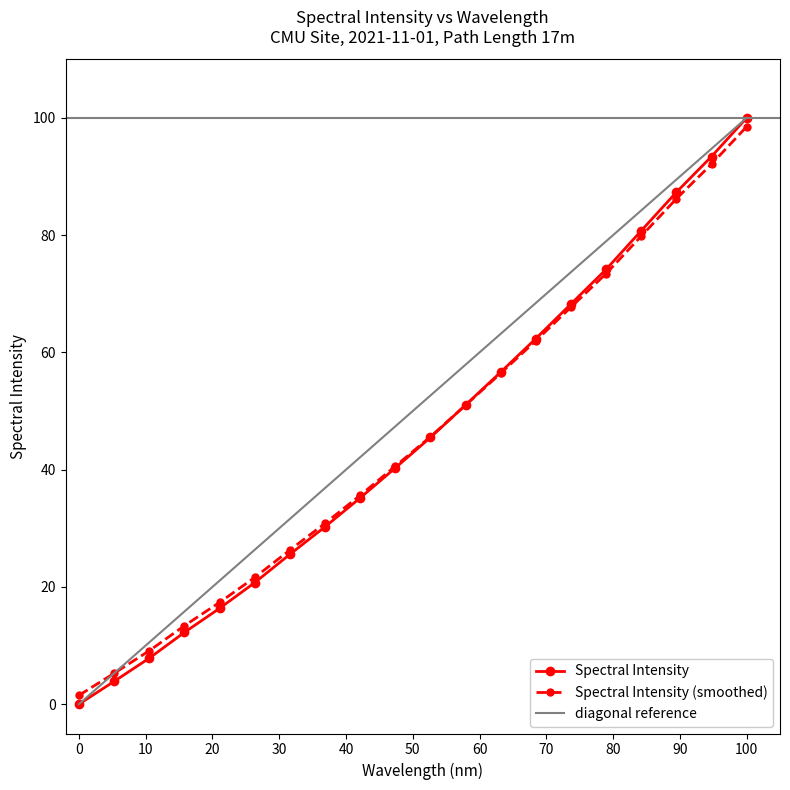

True or false: Spectral Intensity (smoothed) has more than 2 interior local peaks.

False